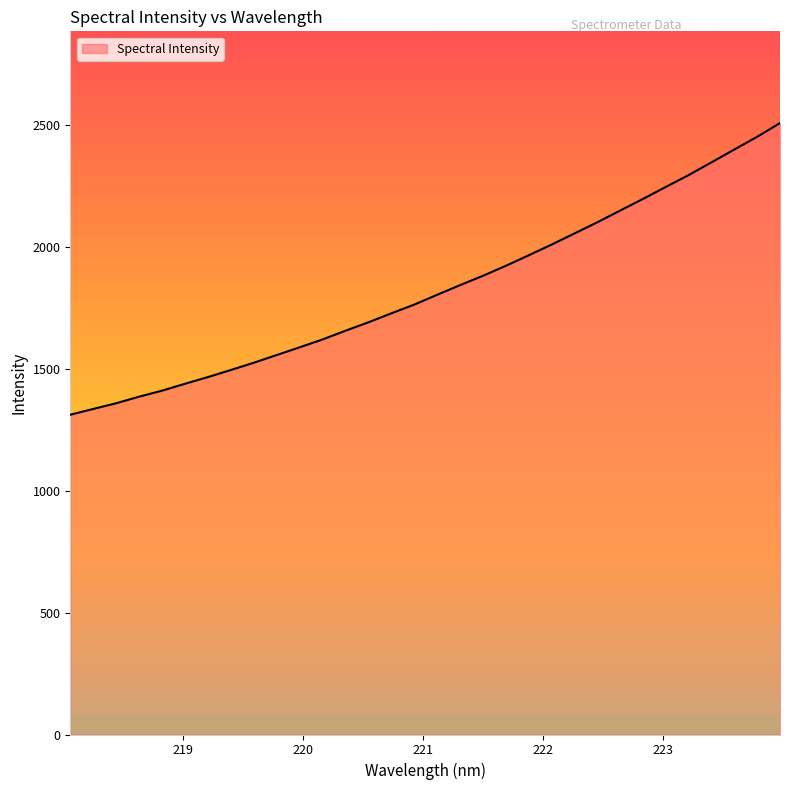

What is the greatest value displayed?

2506.1